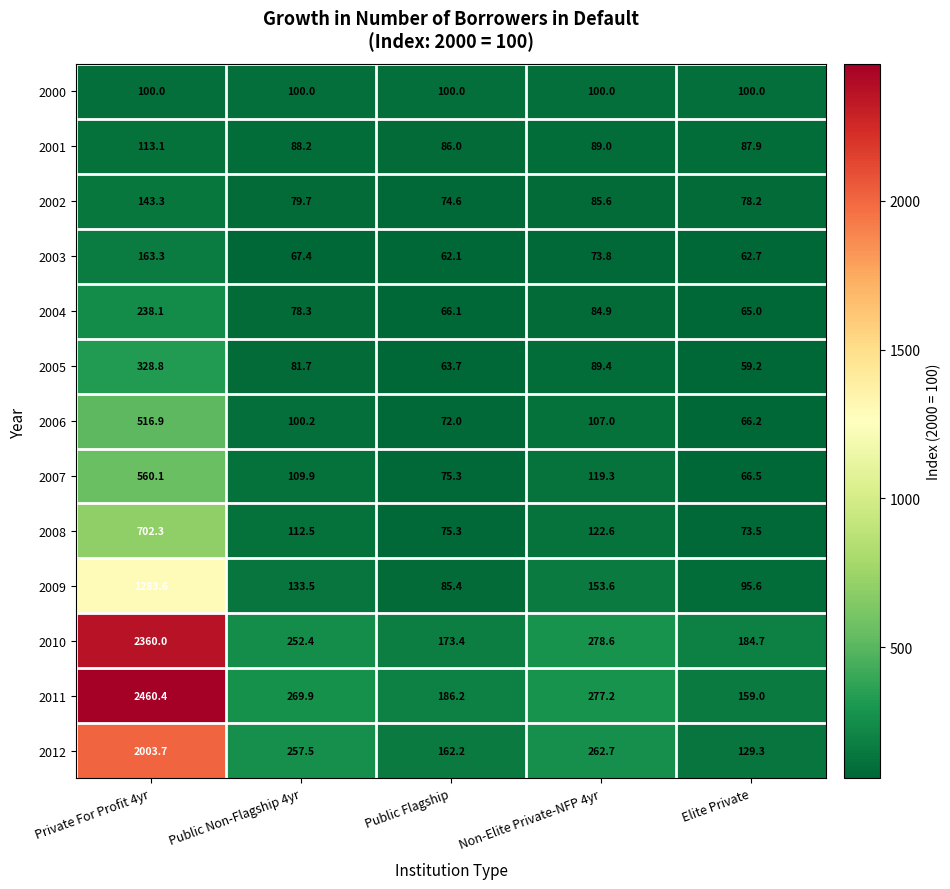

What is the approximate value of 2004 at Non-Elite Private-NFP 4yr?

84.9